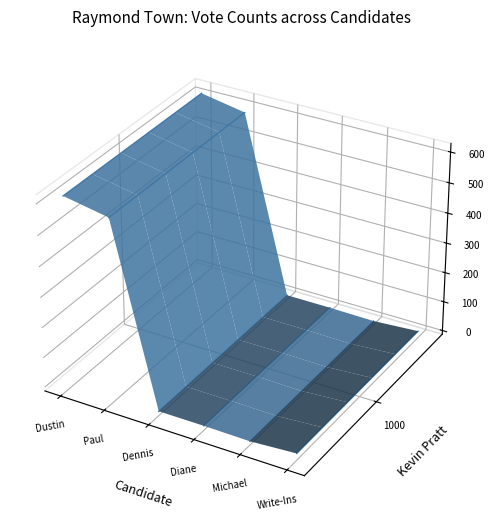

True or false: Write-Ins has a value of -0.0 at Paul.

True